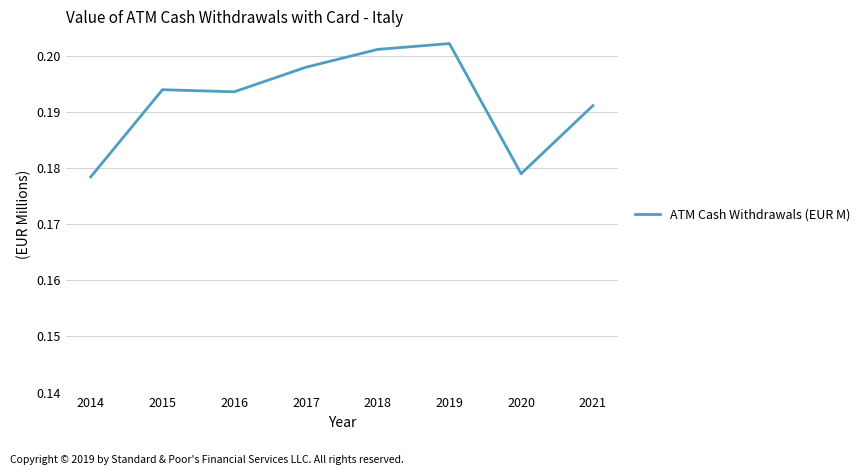

The value at 2018 is 0.1. True or false?

False